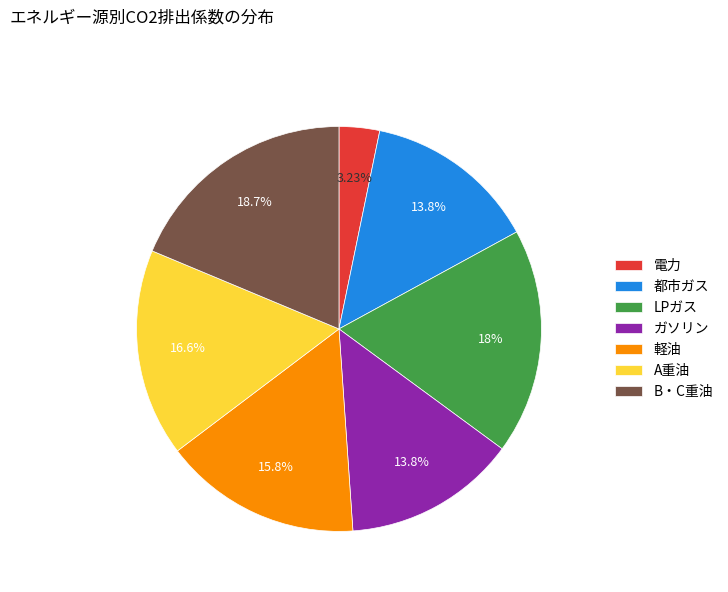

To the nearest percent, what percentage of the pie is 電力?

3%